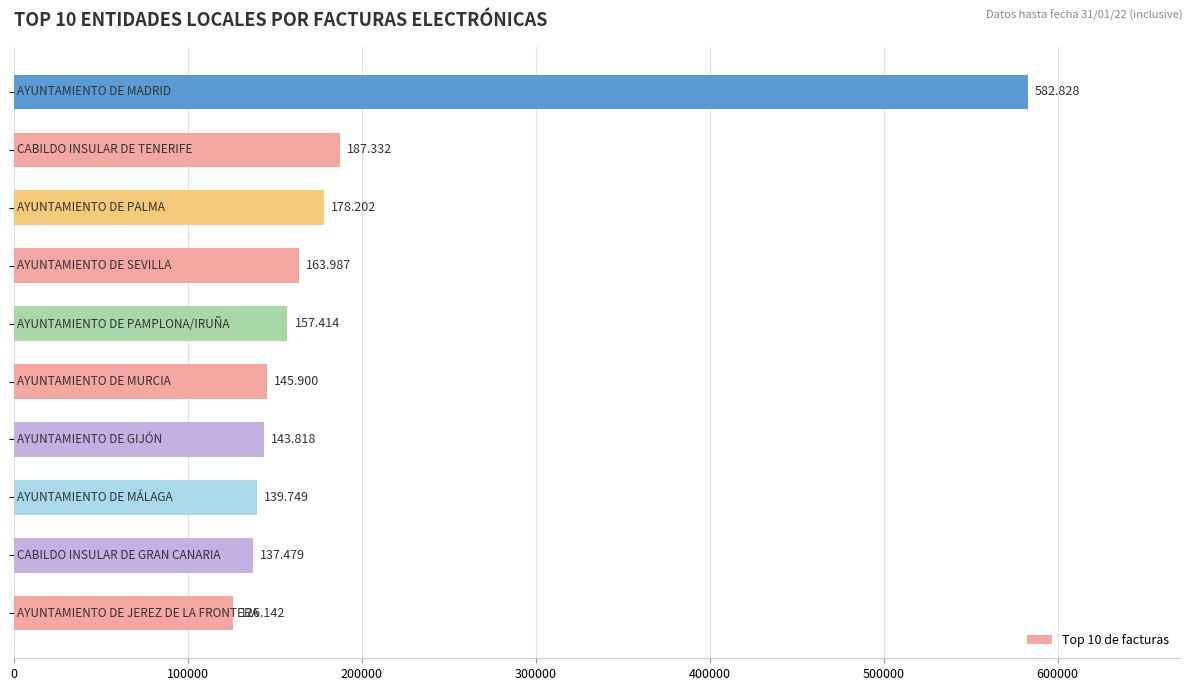

Are the bars grouped side by side (vs. stacked)?

No